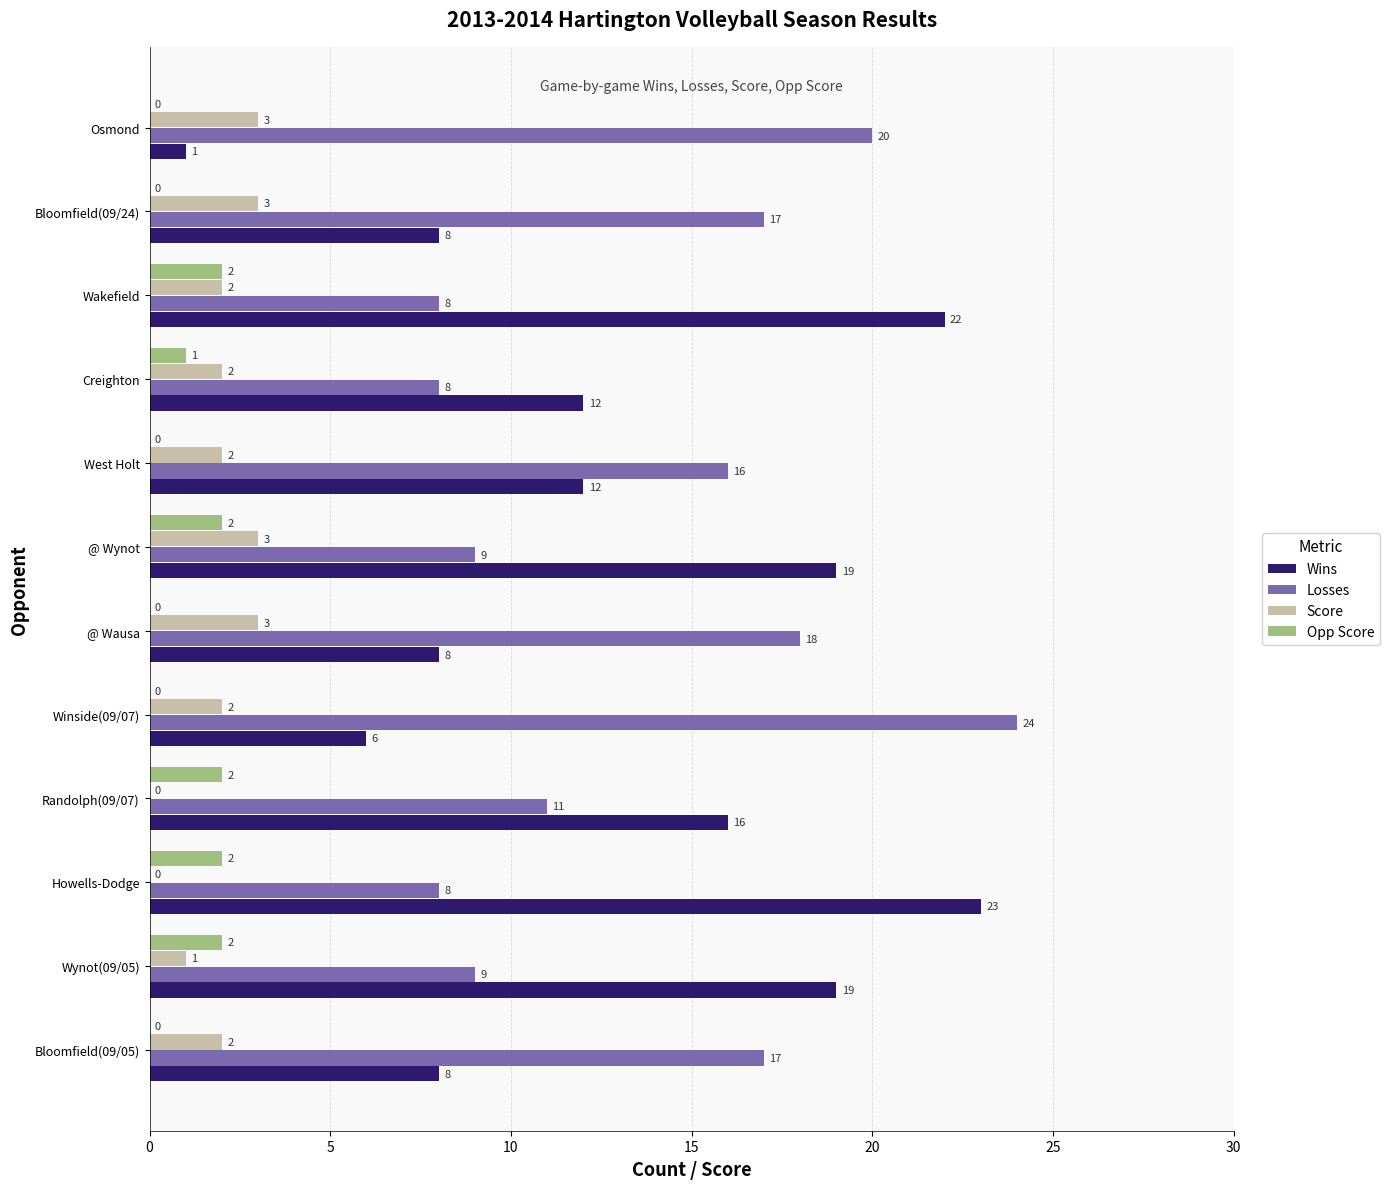

How many categories are shown in the chart?

12